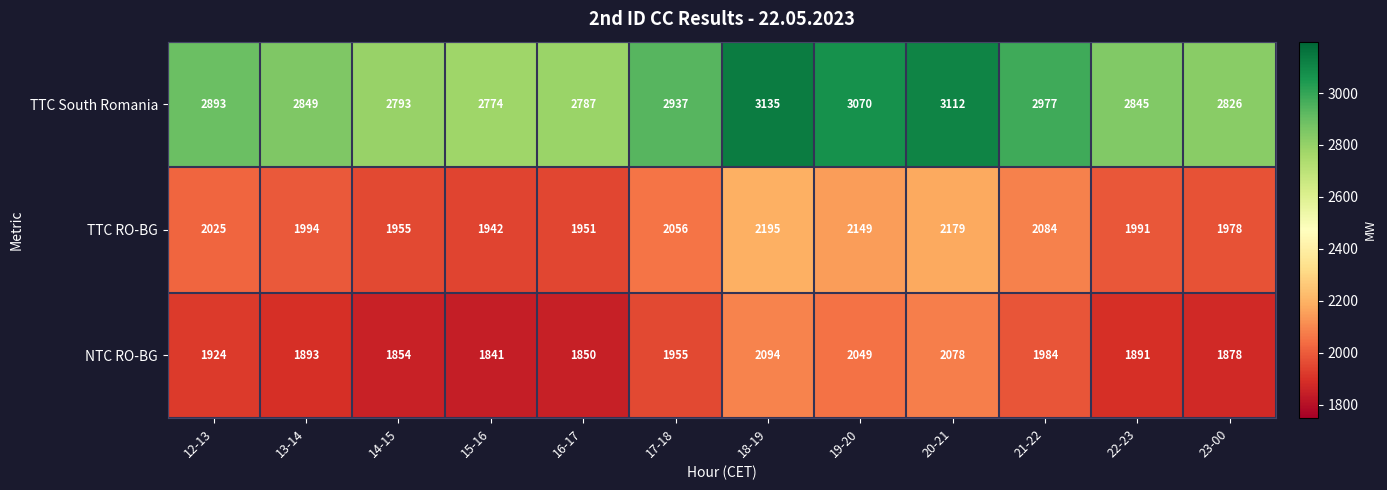

What is the sum of all TTC RO-BG values?

24499